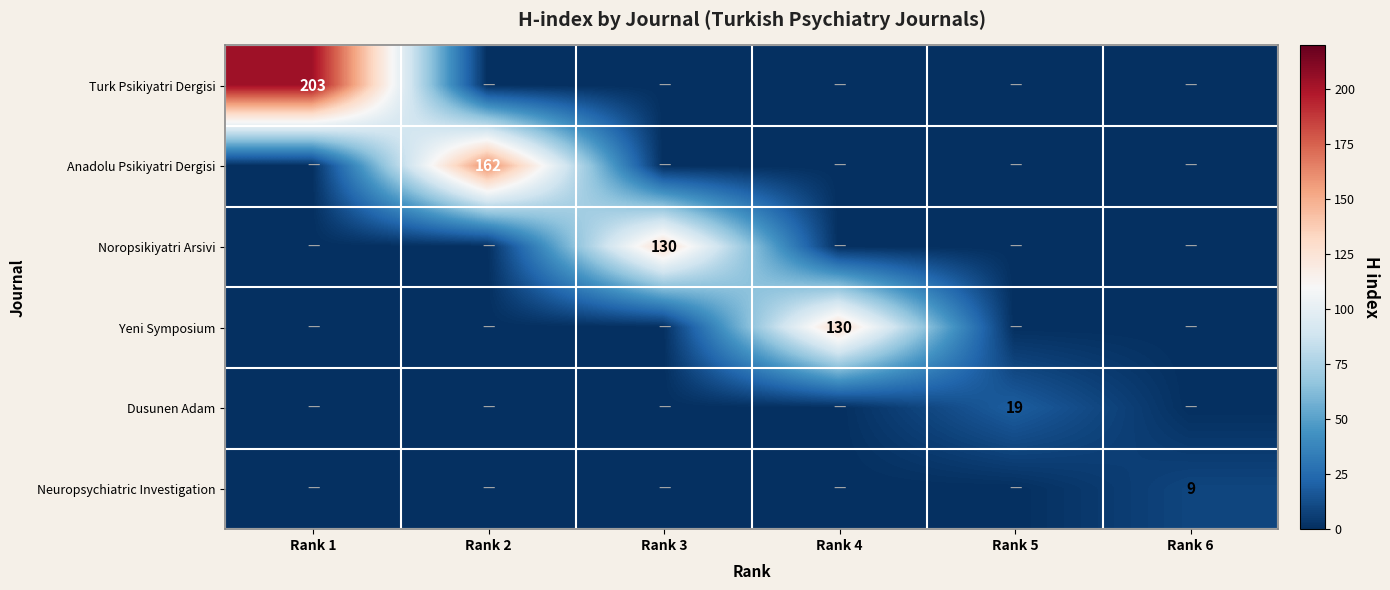

True or false: Anadolu Psikiyatri Dergisi has a value of 162 at Rank 2.

True